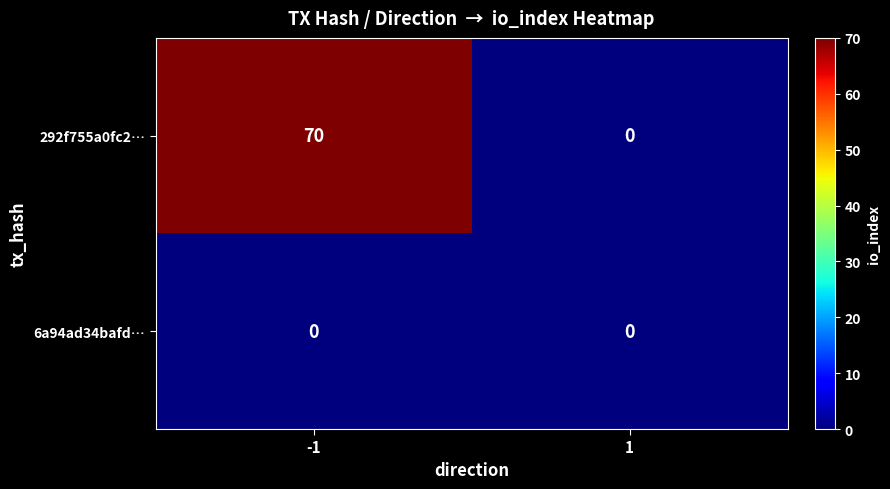

Reading left to right, extract all data points from this chart.

292f755a0fc2…: 70	0
6a94ad34bafd…: 0	0